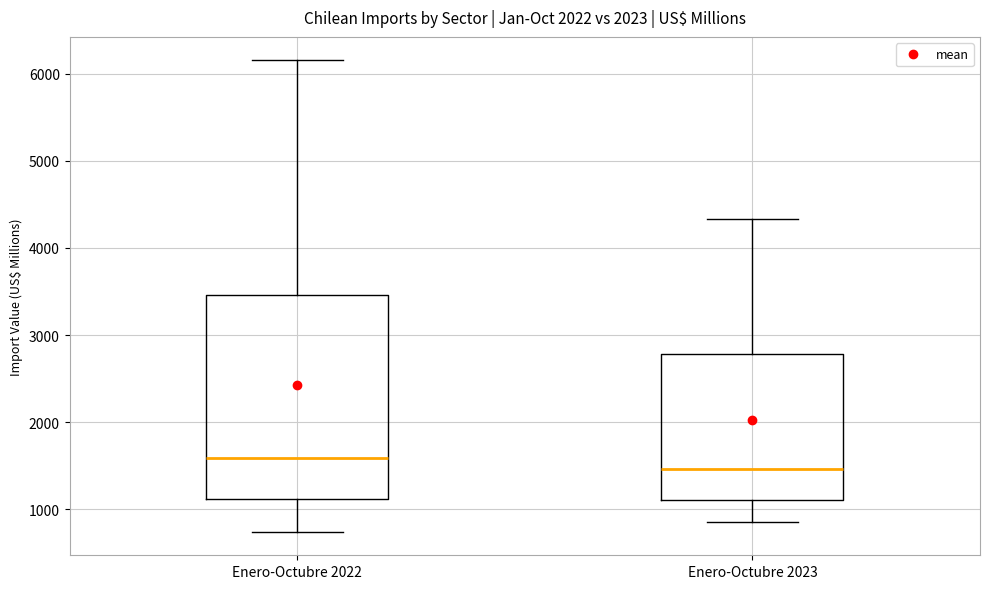

Reading left to right, read every box against the y-axis: the position of its median line, the range the box covers, and the ends of its whiskers. The values are not printed on the chart, so give them approximately, as read against the axis.

Enero-Octubre 2022: median 1600, box 1100 to 3500, whiskers 700 to 6200
Enero-Octubre 2023: median 1500, box 1100 to 2800, whiskers 900 to 4300